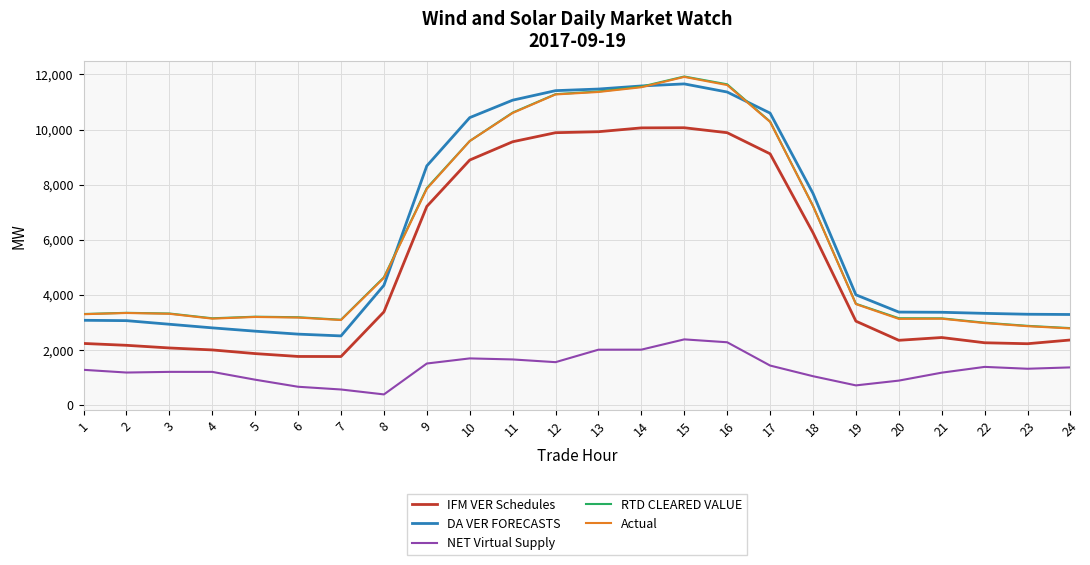

What is the spread (max minus min) of values at 16?

9364.9